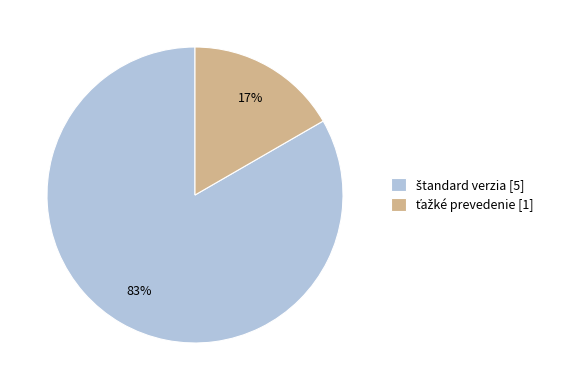

Is there any slice that represents more than half of the pie?

Yes